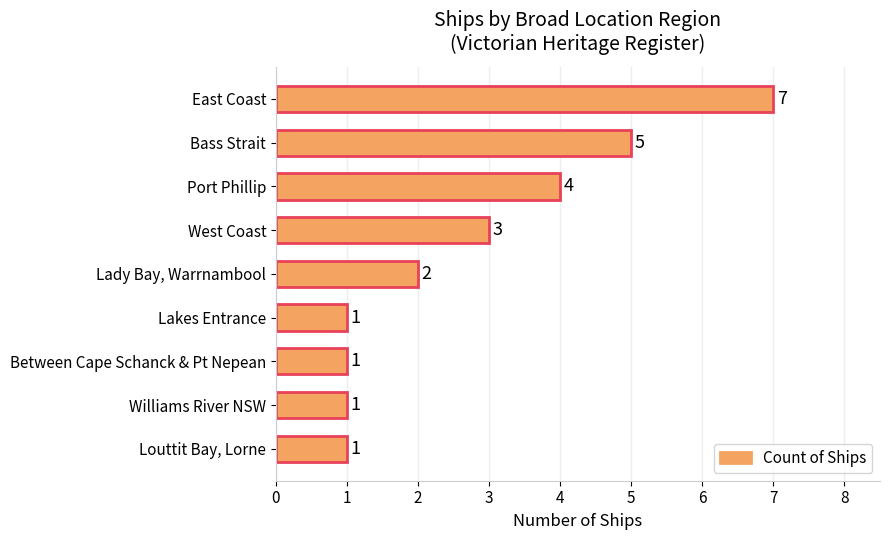

What position from the top is Lady Bay, Warrnambool?

5